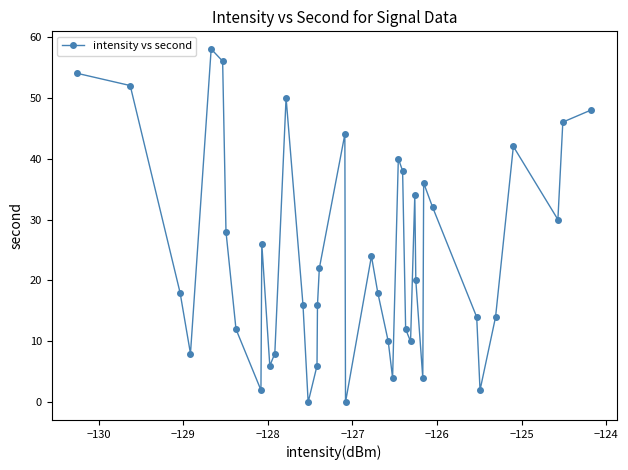

What is the average value?

24